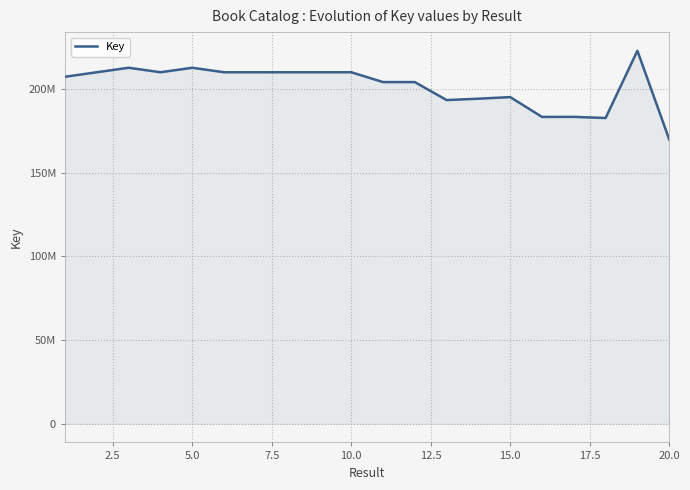

What is the greatest value displayed?

222793151